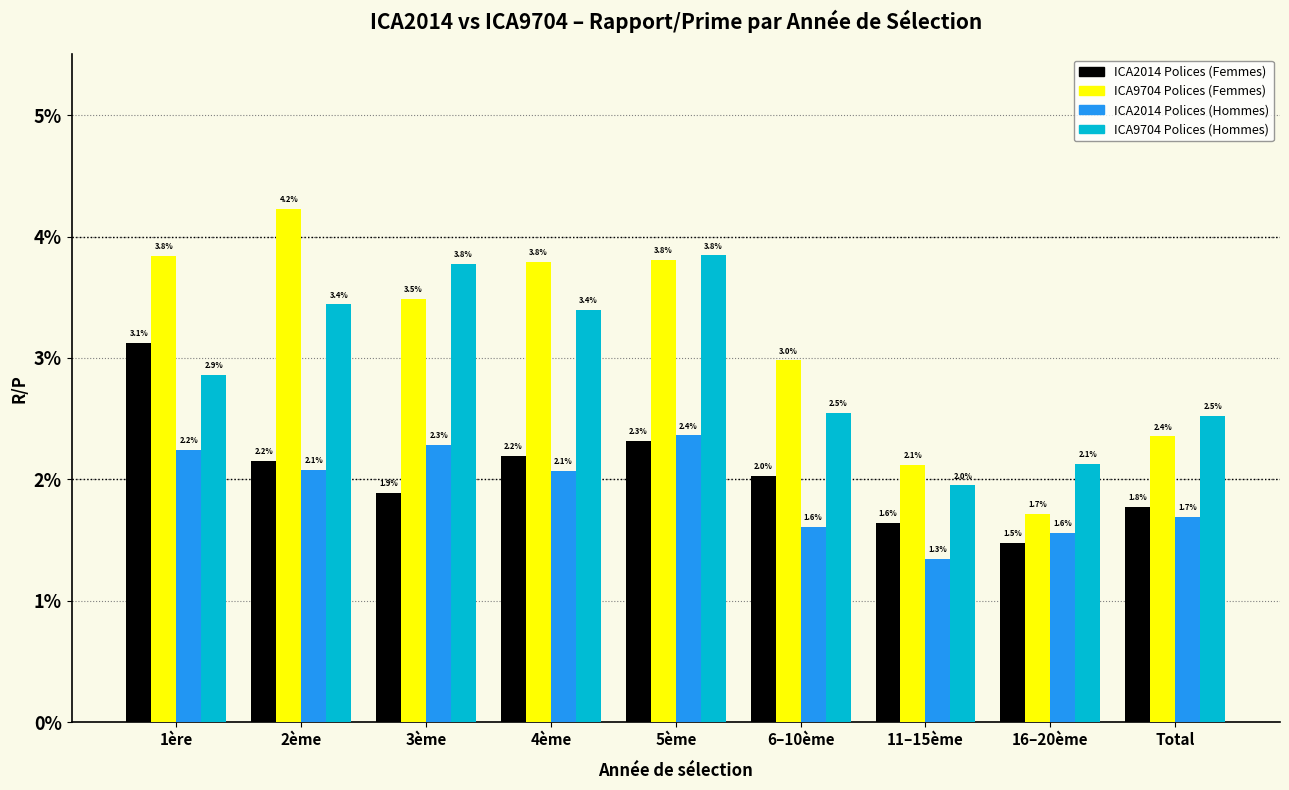

Reading right to left, what are all the values shown in this chart?

ICA2014 Polices (Femmes): 1.8	1.5	1.6	2.0	2.3	2.2	1.9	2.2	3.1
ICA9704 Polices (Femmes): 2.4	1.7	2.1	3.0	3.8	3.8	3.5	4.2	3.8
ICA2014 Polices (Hommes): 1.7	1.6	1.3	1.6	2.4	2.1	2.3	2.1	2.2
ICA9704 Polices (Hommes): 2.5	2.1	2.0	2.5	3.8	3.4	3.8	3.4	2.9